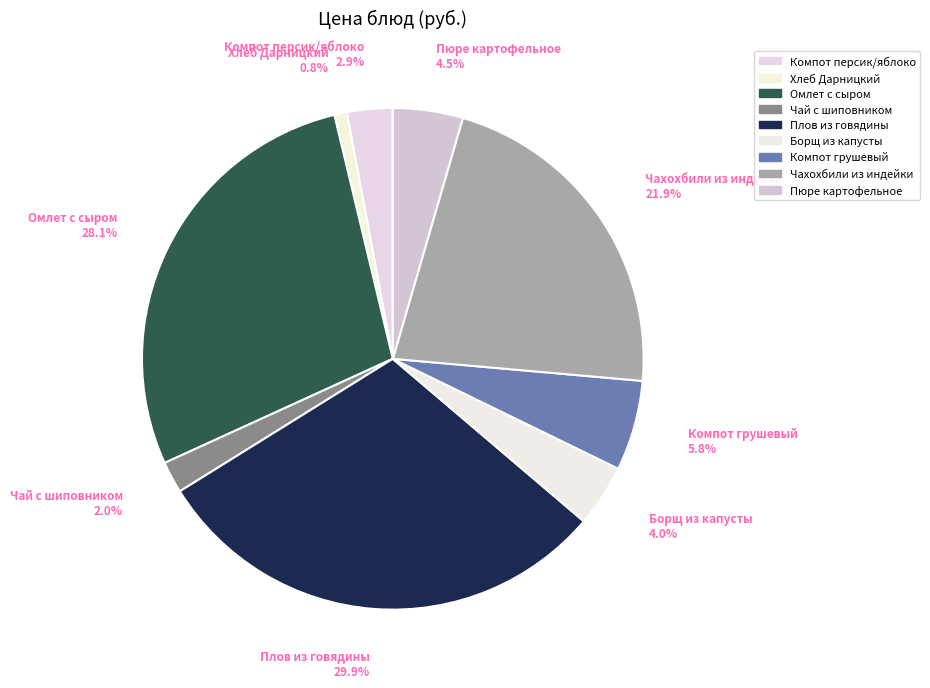

Is the sum of Борщ из капусты 4.0% and Хлеб Дарницкий 0.8% greater than half?

No